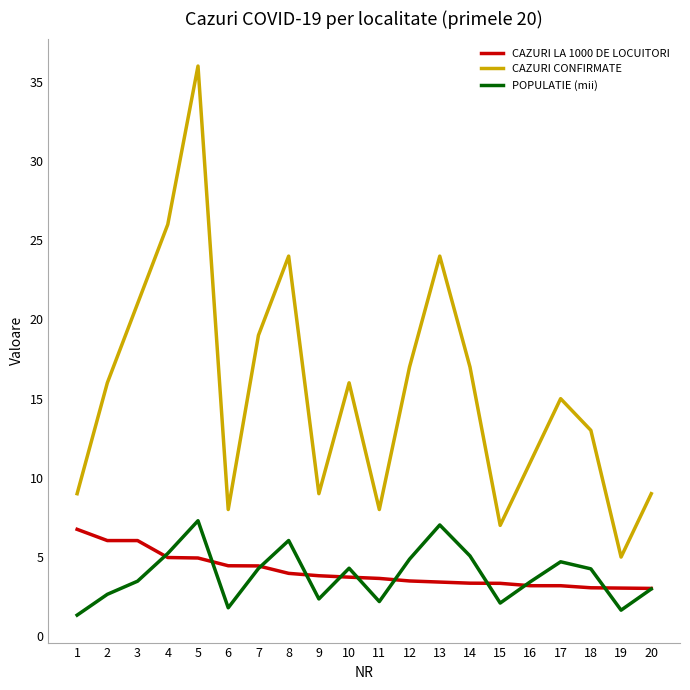

Which series has the widest spread of values?

CAZURI CONFIRMATE